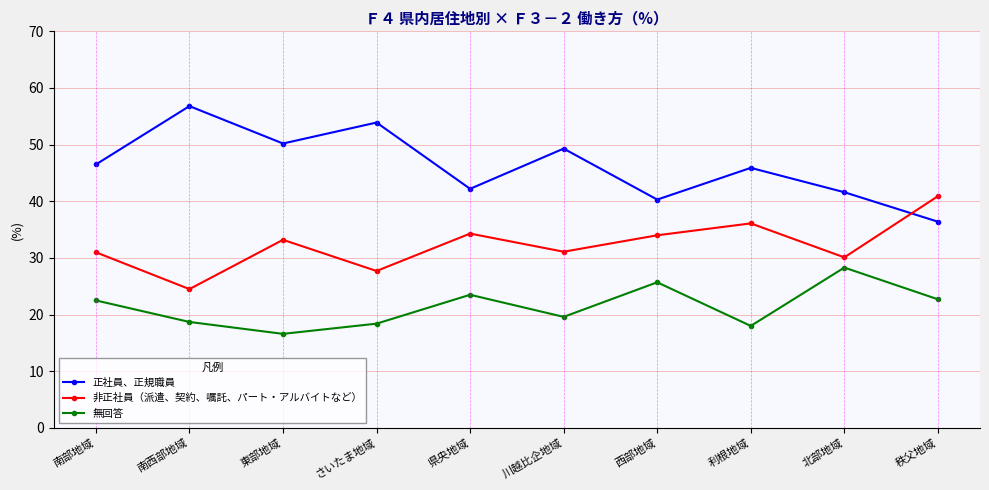

What is the sum of all 無回答 values?

214.0